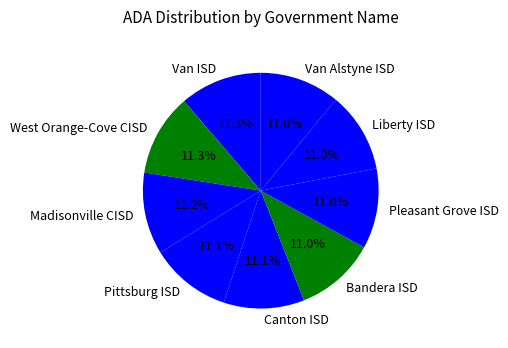

What is the ratio of the value at Bandera ISD to the value at Pleasant Grove ISD?

1.0